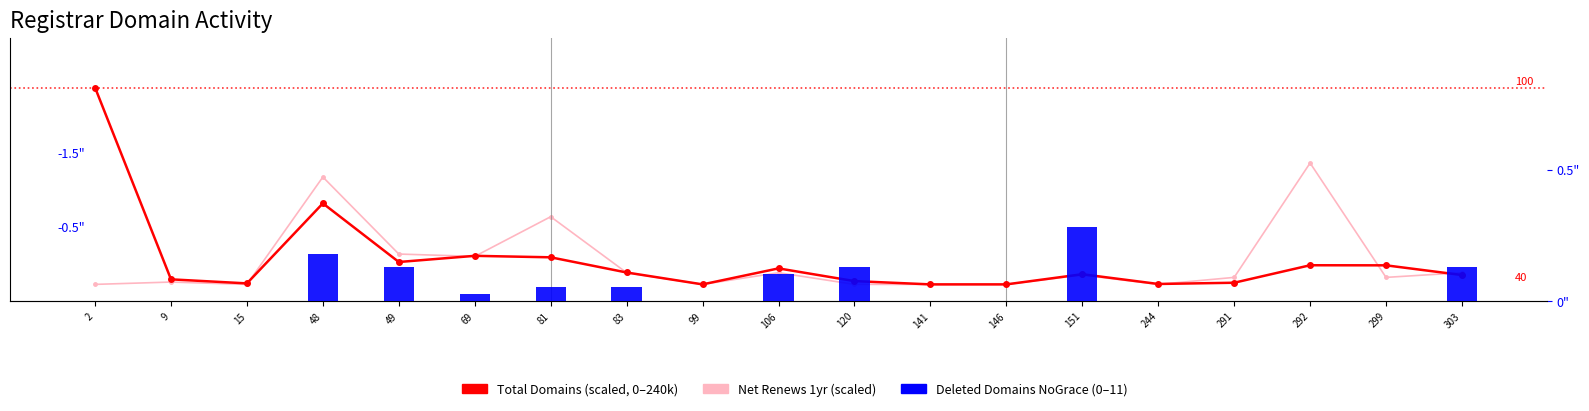

What is the total value across all series at 120?

81.1